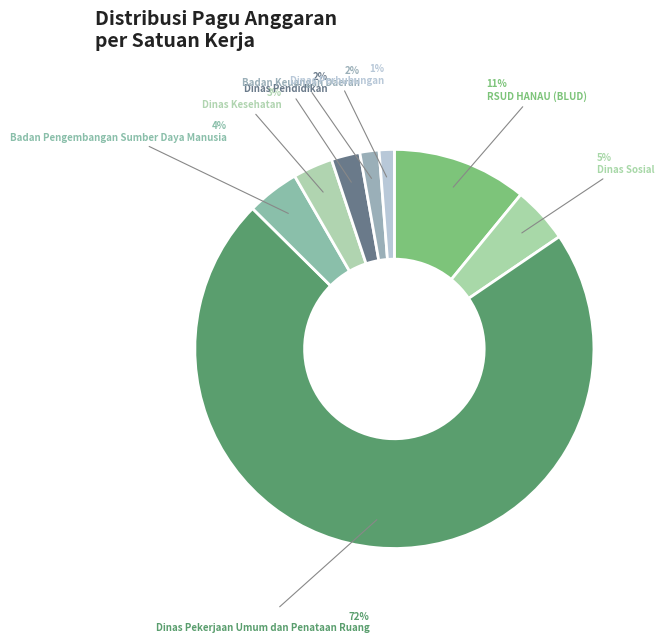

How many segments does this pie chart have?

8